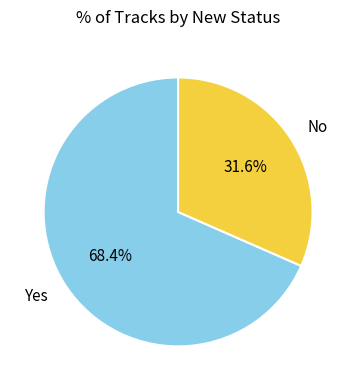

To the nearest percent, what is the average slice percentage?

50%